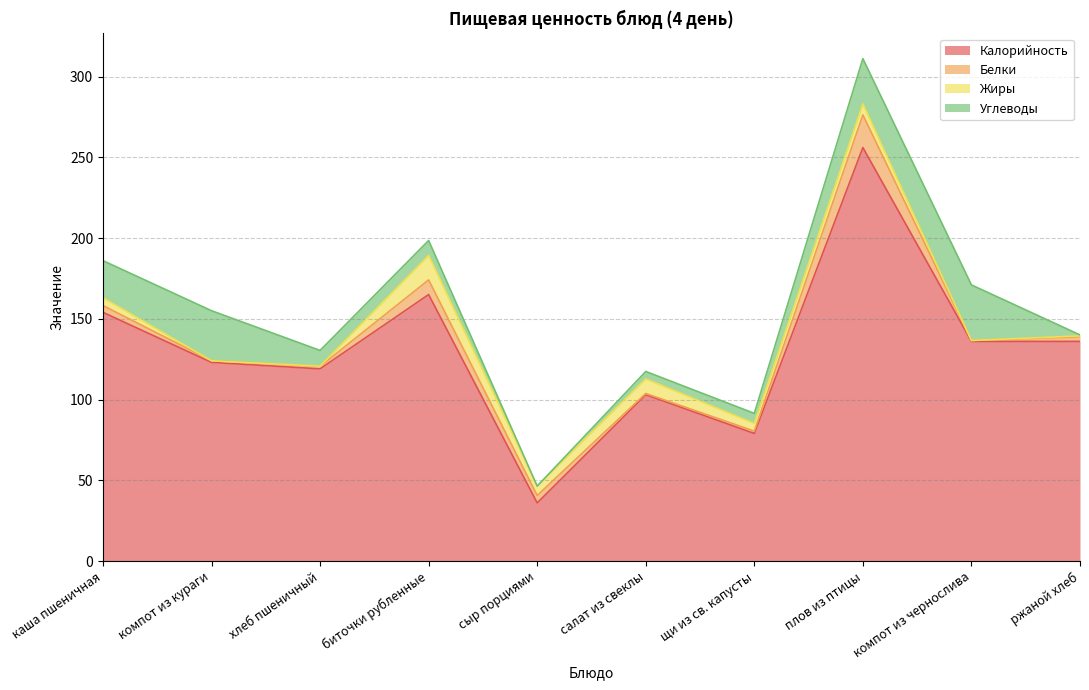

In Калорийность, how many points are lower than both neighbors (excluding endpoints)?

3